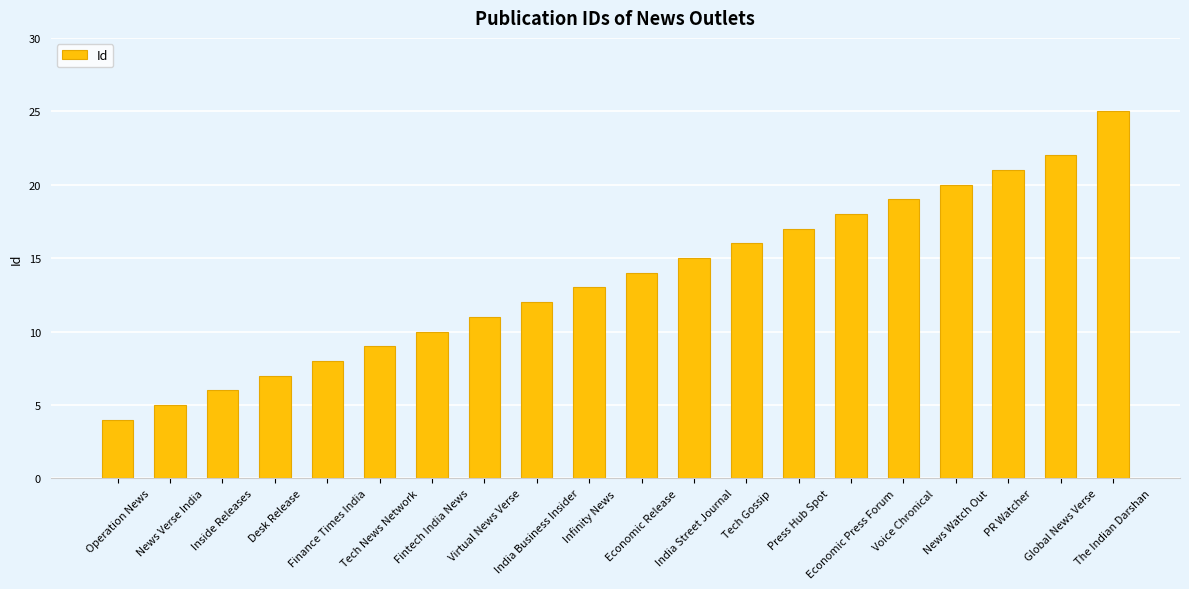

What is the approximate value at Inside Releases, to the nearest 5?

5